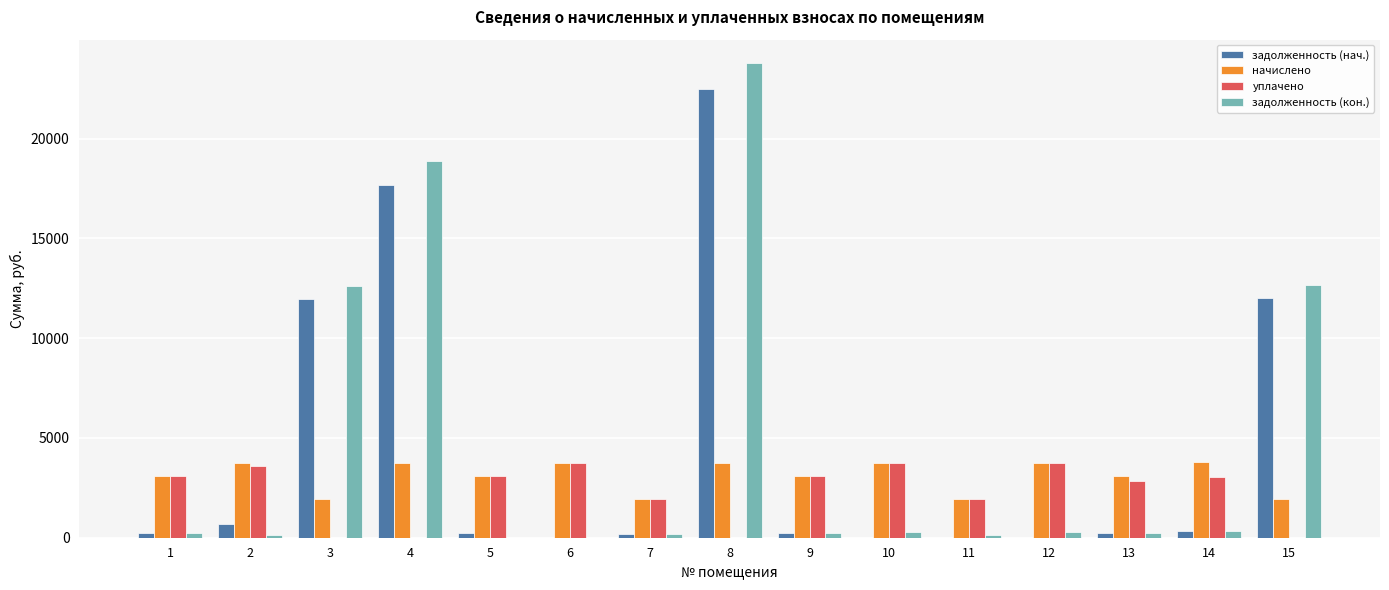

What is the maximum value shown in the chart?

23775.0